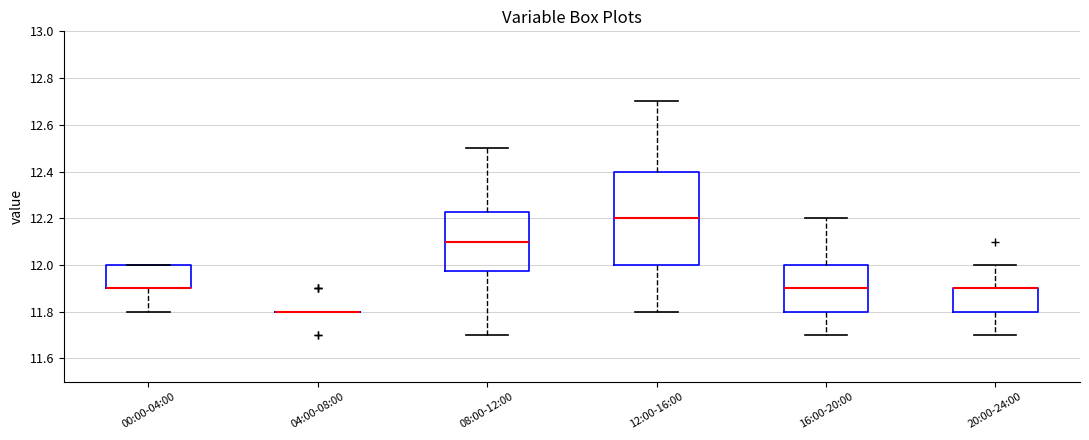

Reading left to right, read every box against the y-axis: the position of its median line, the range the box covers, and the ends of its whiskers. The values are not printed on the chart, so give them approximately, as read against the axis.

00:00-04:00: median 11.90 (drawn on the box's lower edge), box 11.90 to 12.00, whiskers 11.80 to 12.00
04:00-08:00: box collapsed to a line at 11.80, whiskers 11.80 to 11.80
08:00-12:00: median 12.10, box 11.98 to 12.22, whiskers 11.70 to 12.50
12:00-16:00: median 12.20, box 12.00 to 12.40, whiskers 11.80 to 12.70
16:00-20:00: median 11.90, box 11.80 to 12.00, whiskers 11.70 to 12.20
20:00-24:00: median 11.90 (drawn on the box's upper edge), box 11.80 to 11.90, whiskers 11.70 to 12.00